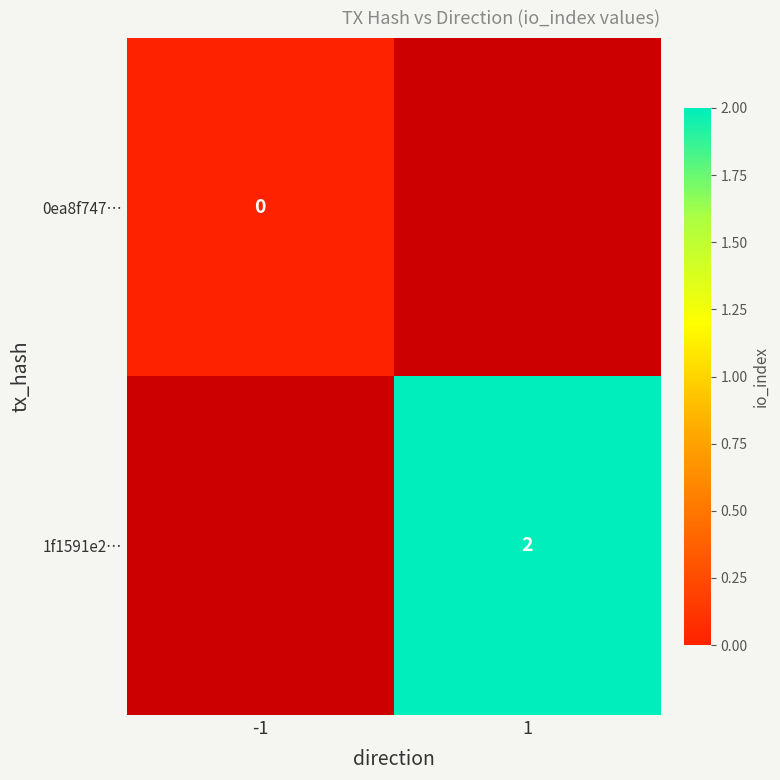

At how many categories does at least one series exceed 1?

1